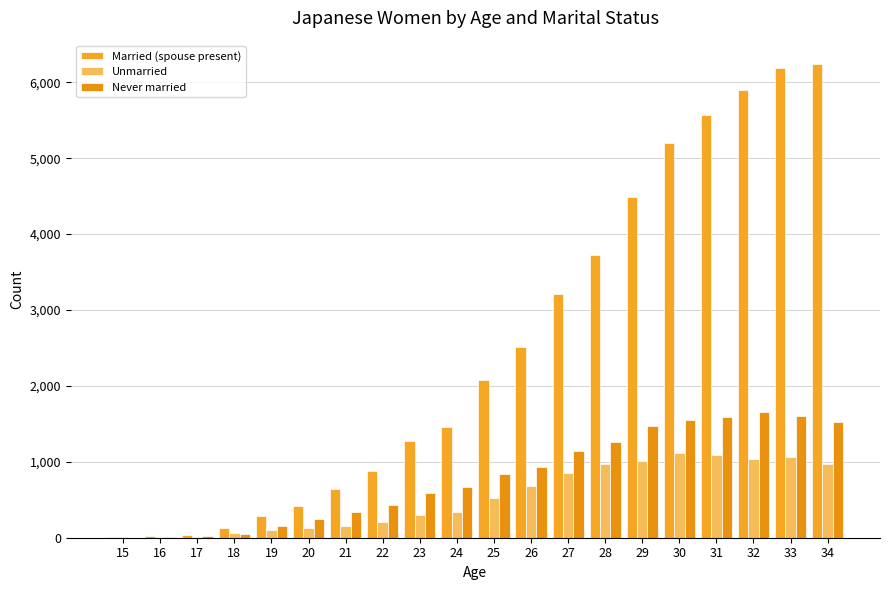

What are all the series names shown in the legend?

Married (spouse present), Unmarried, Never married